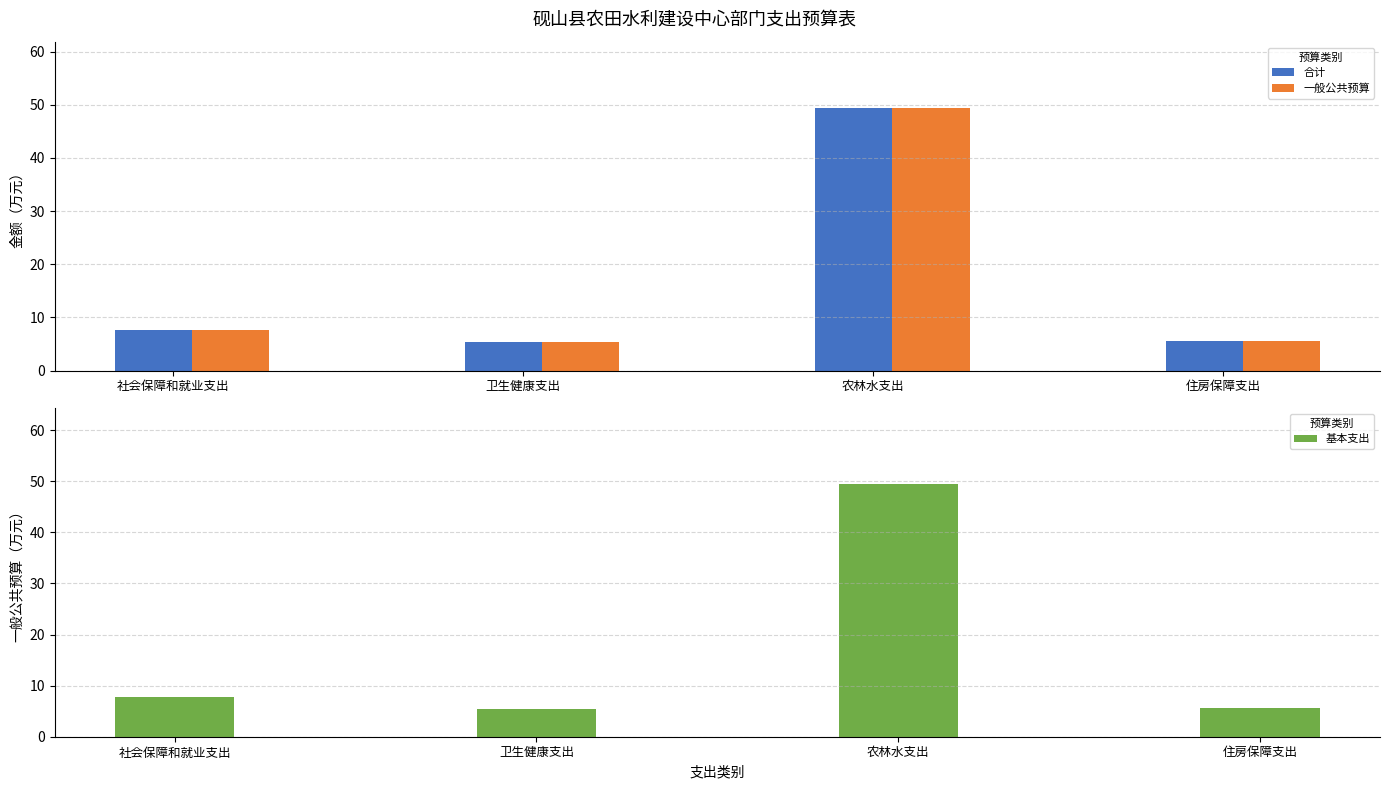

The 基本支出 series shows 11.5 at 农林水支出. True or false?

False